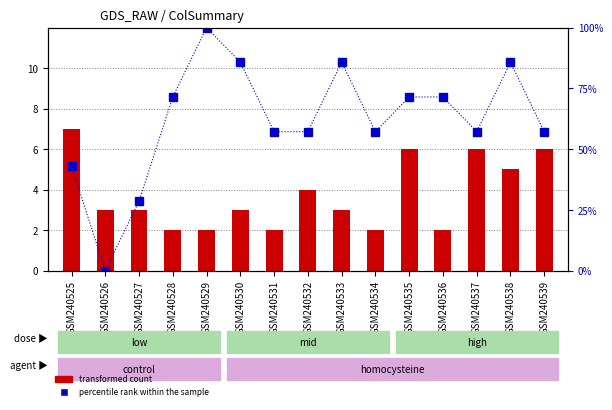

What are all the series names shown in the legend?

transformed count, percentile rank within the sample